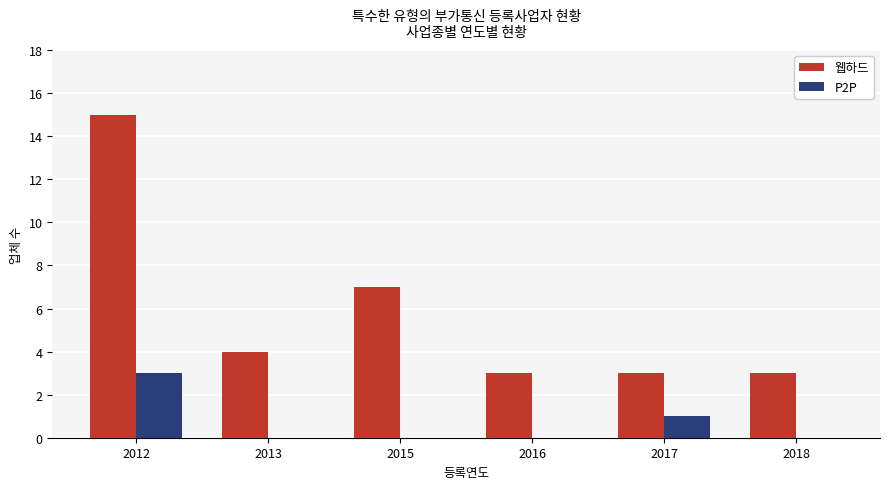

How many series are shown in this chart?

2